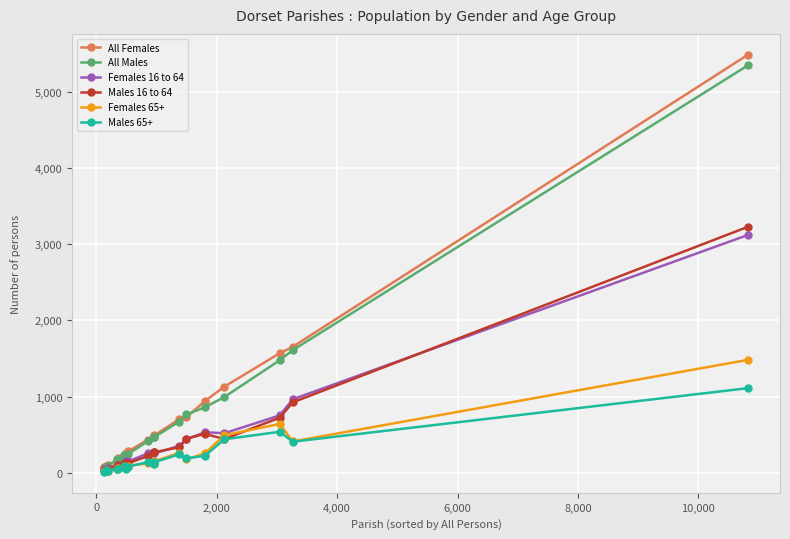

Which series has the widest spread of values?

All Females